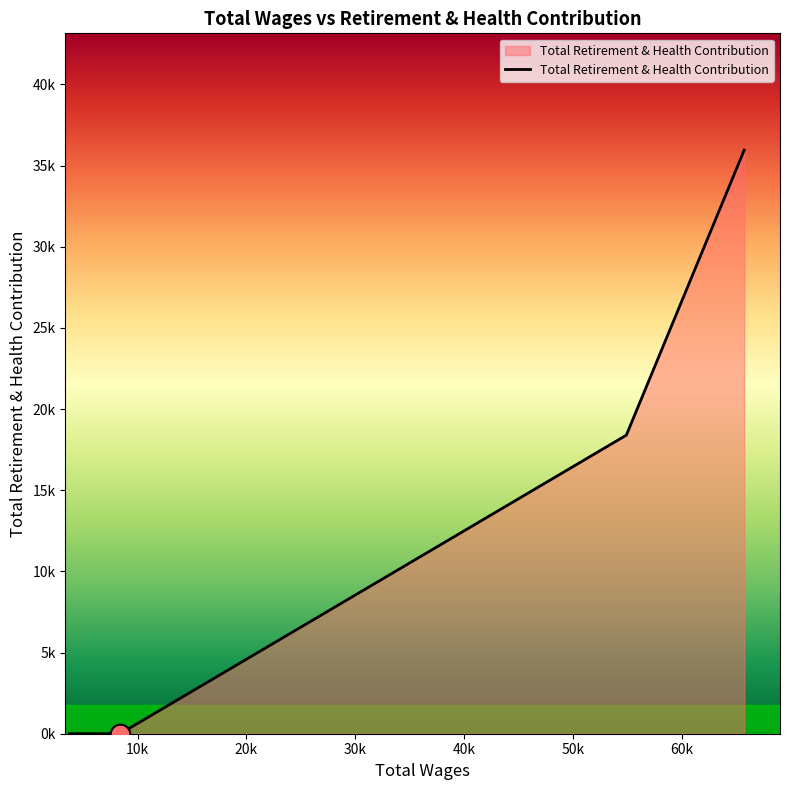

Which has a higher value, 4762.0 or 7636.0?

4762.0